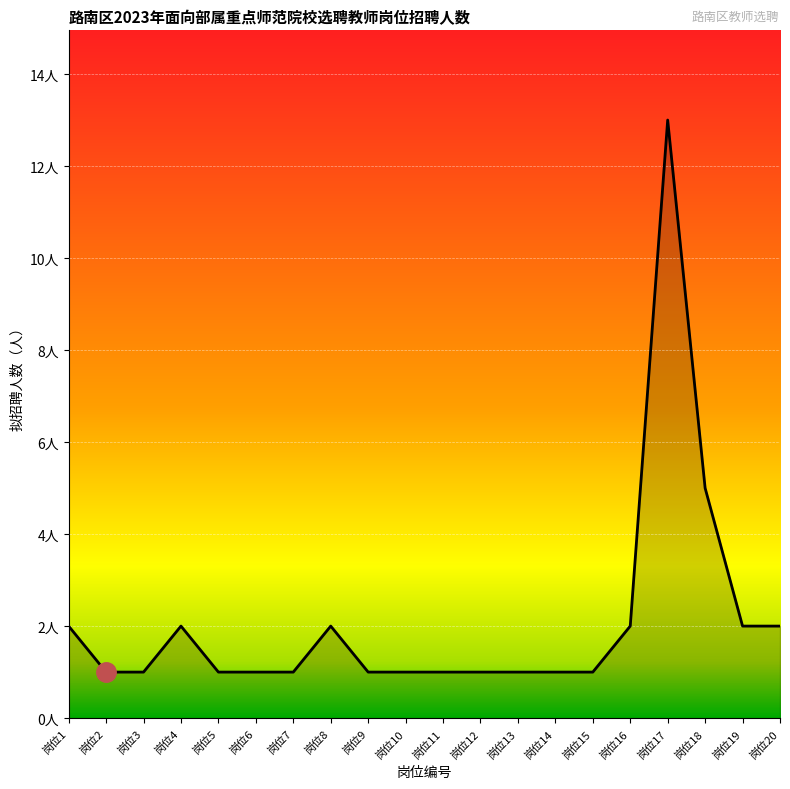

Does the chart display data point markers on the line(s)?

No